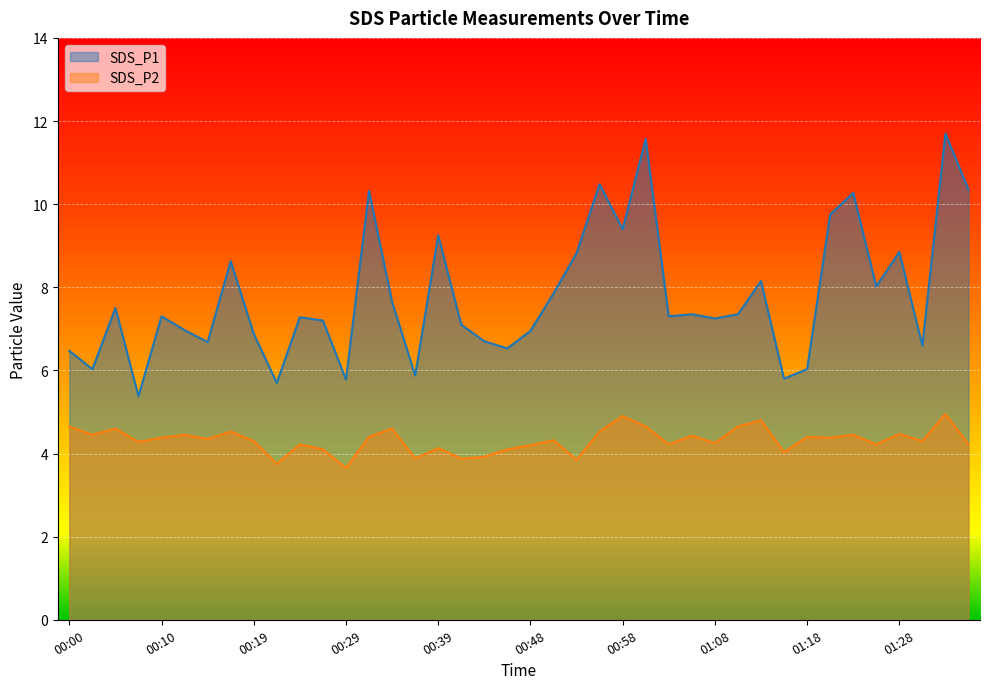

How many lines are shown in the chart?

2